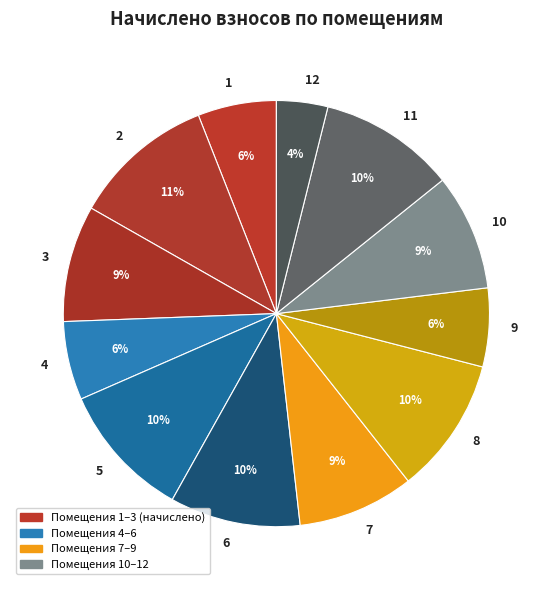

Which category has the smallest portion of the pie?

12